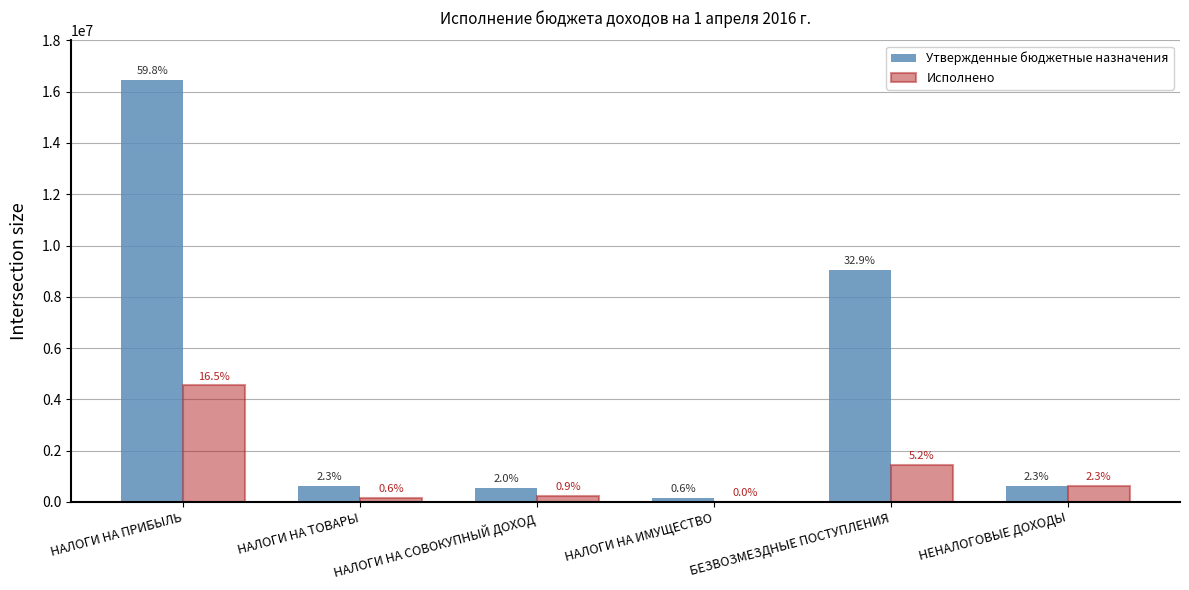

What is the spread (max minus min) of values at БЕЗВОЗМЕЗДНЫЕ ПОСТУПЛЕНИЯ?

7627522.5